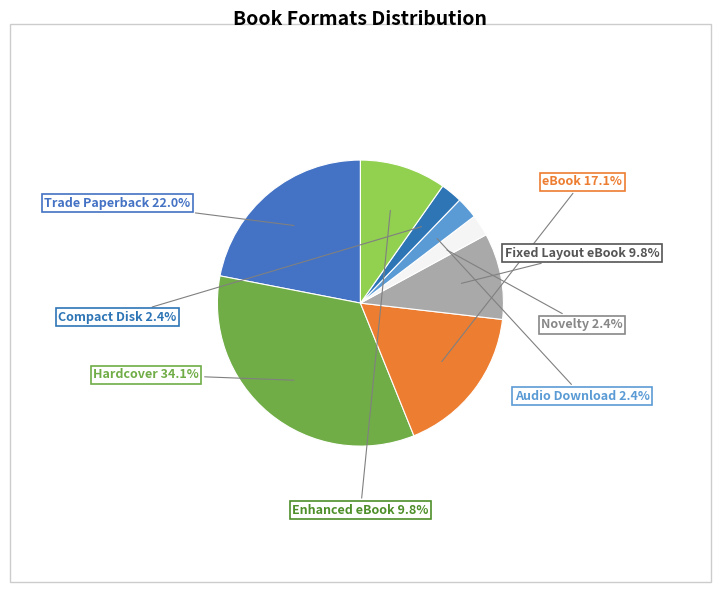

Count the number of slices in the pie.

8